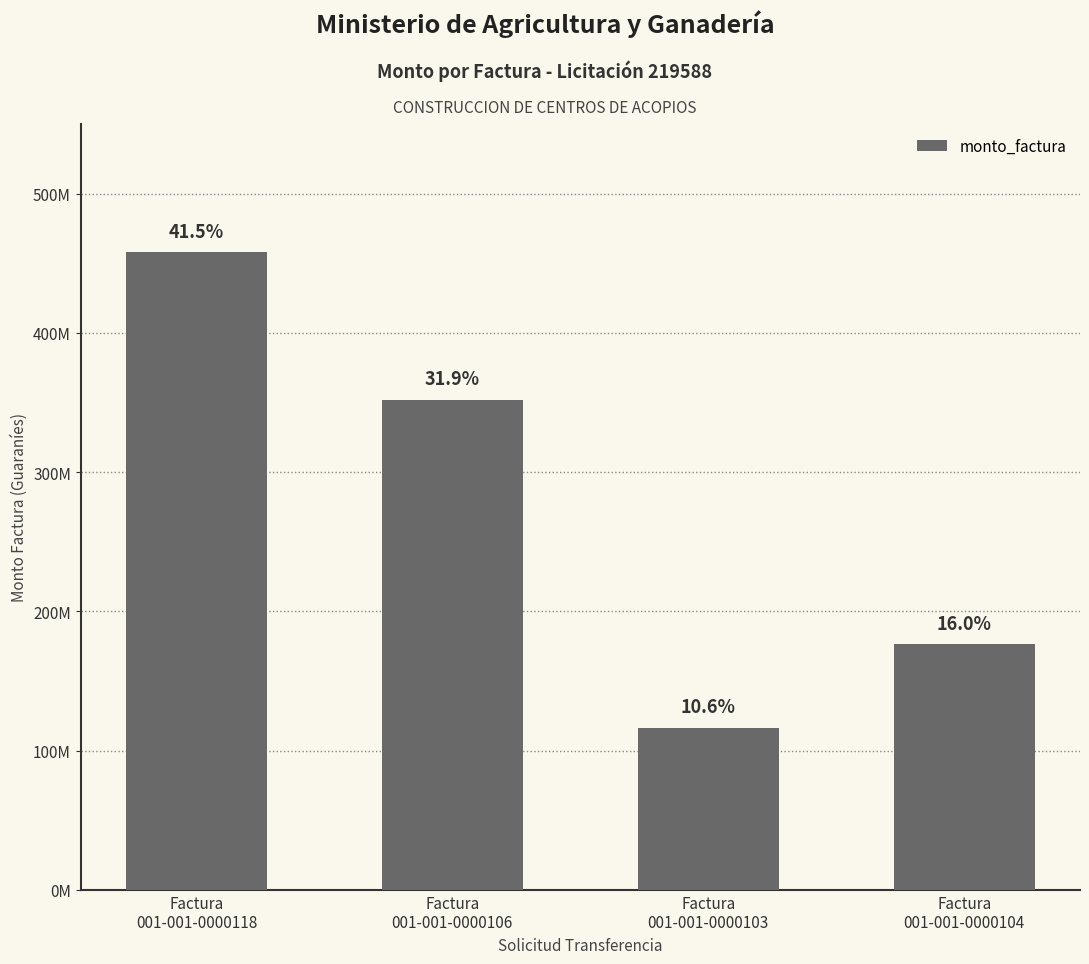

Are the bars horizontal?

No